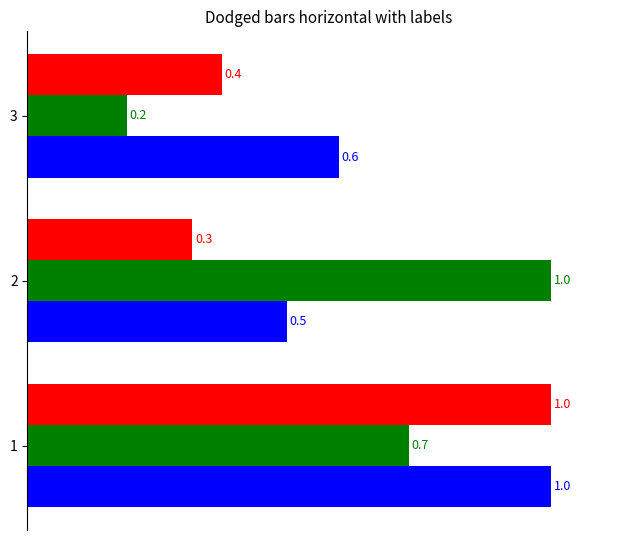

What is the minimum value shown in the chart?

0.2